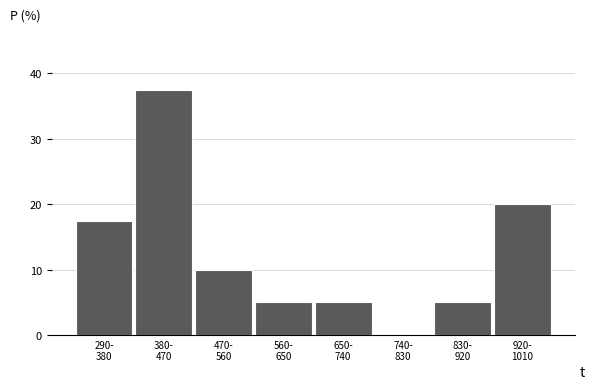

What is the sum of all values?

100.0